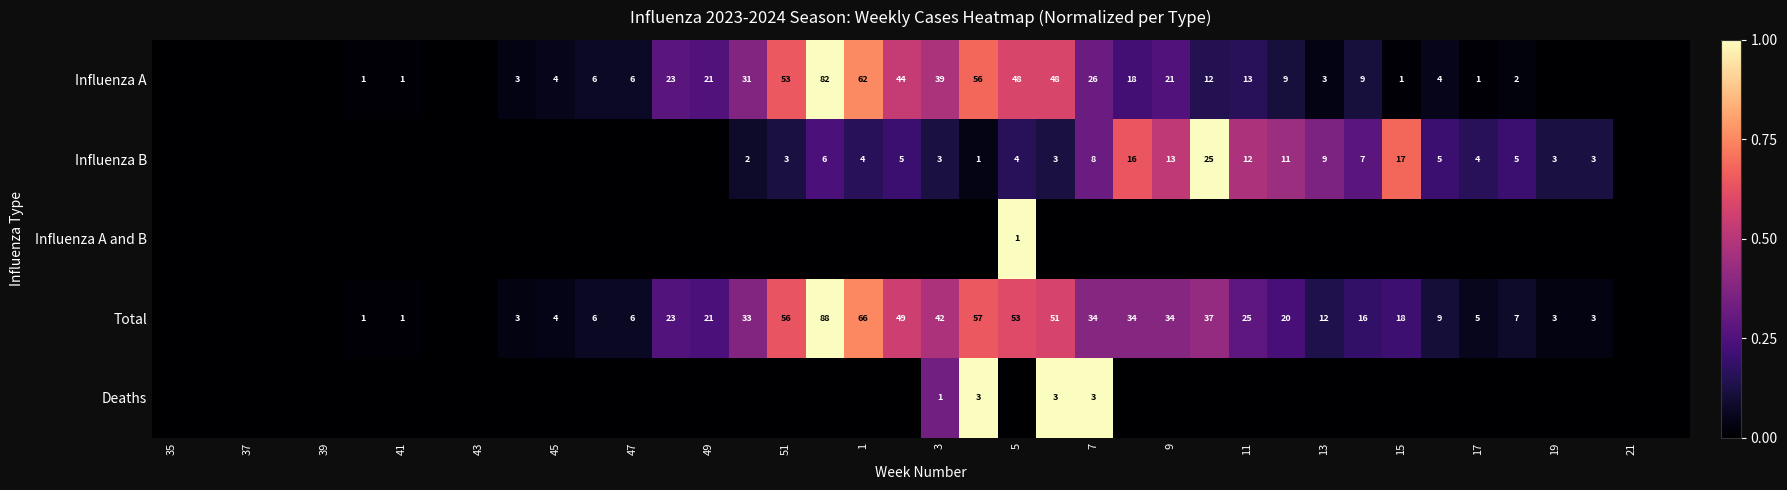

The Influenza A series shows 10 at 47. True or false?

False